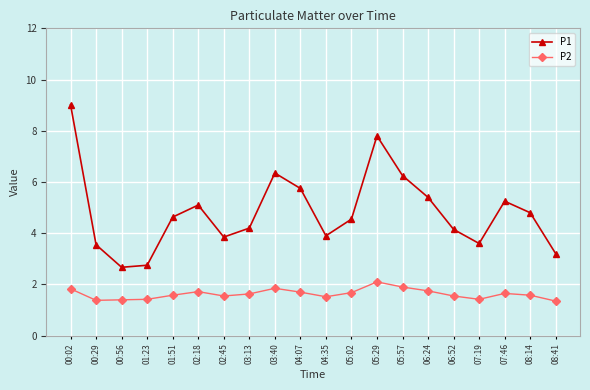

What is the average value of the P2 series?

1.6